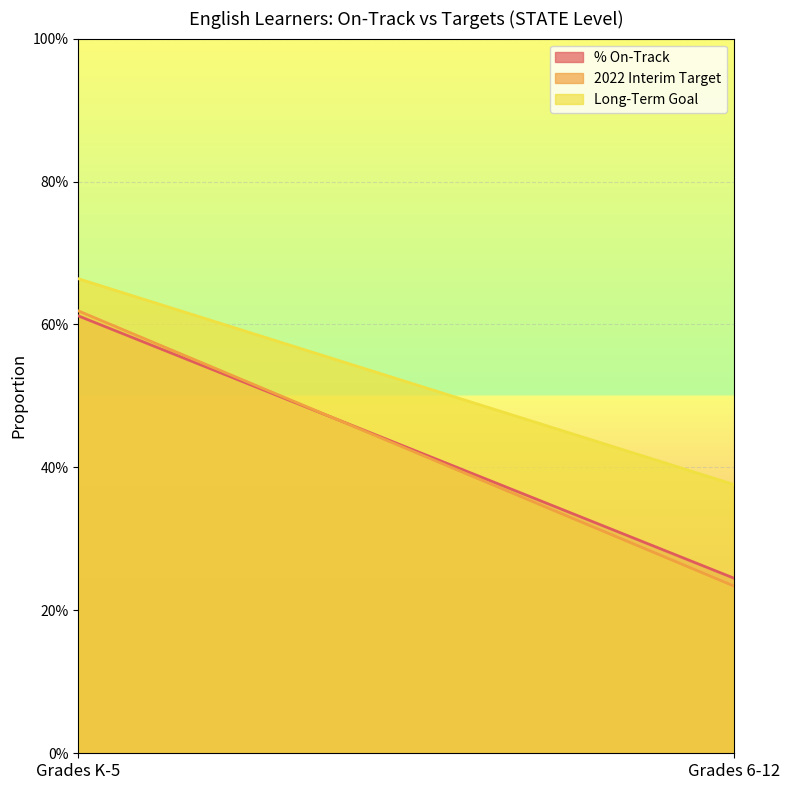

Is the value of % On-Track at Grades 6-12 greater than the value of 2022 Interim Target at Grades K-5?

No